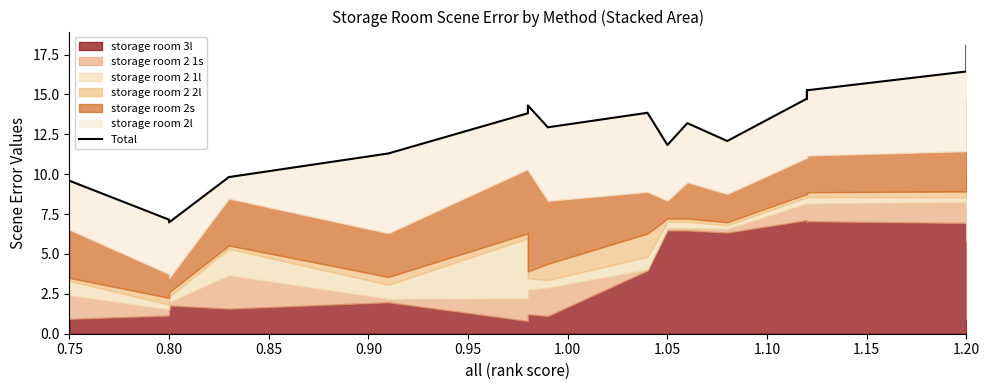

What is the greatest value displayed?

18.0